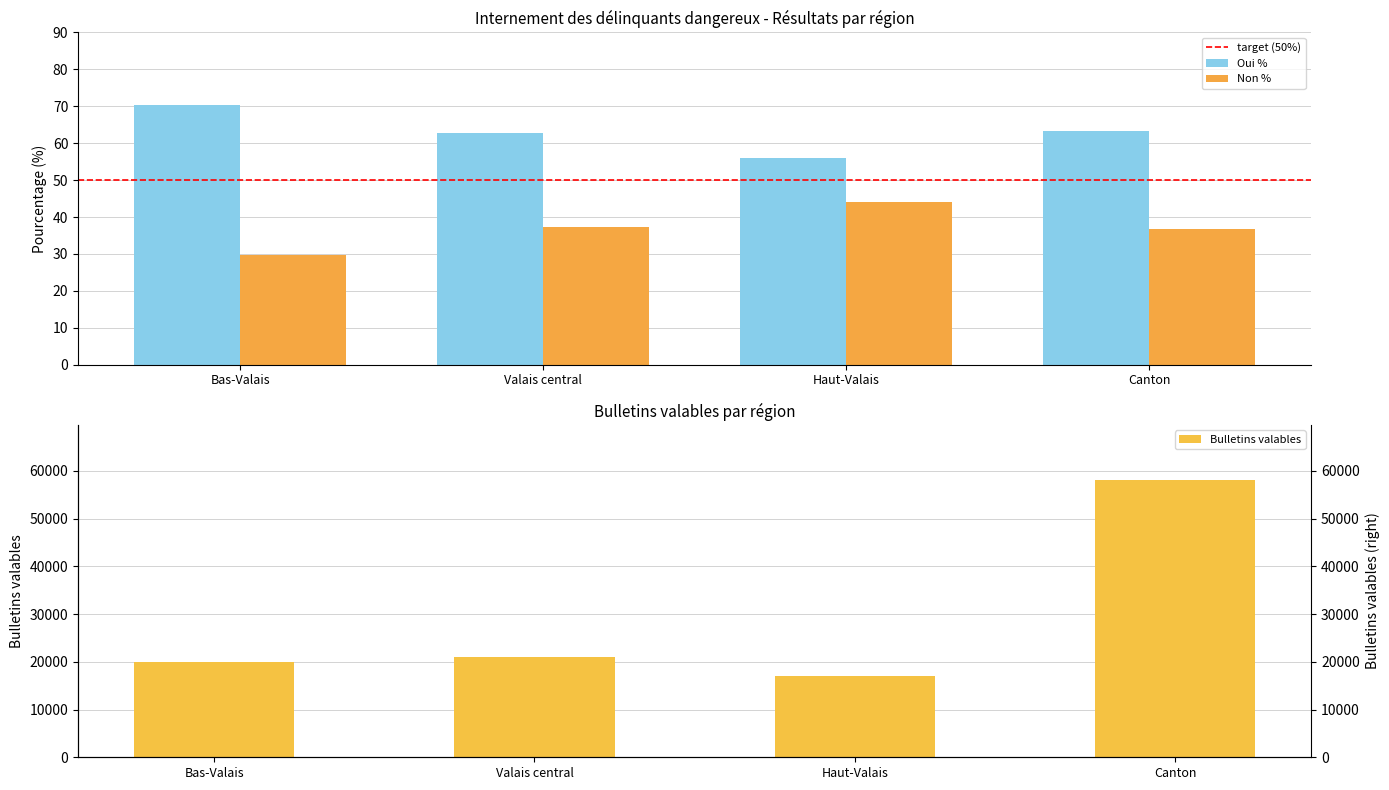

Where does the Oui % series first go above 63?

Bas-Valais